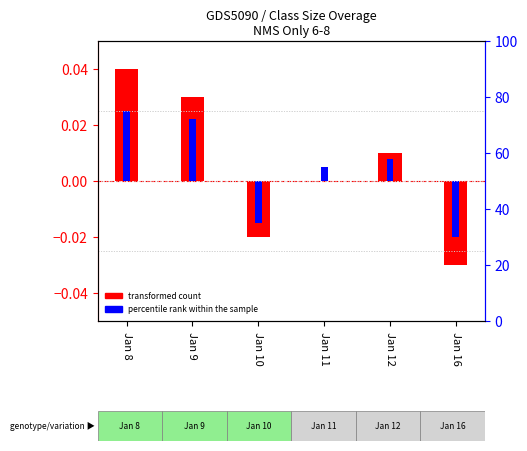

List the labels in order of transformed count value, smallest first.

Jan 16, Jan 10, Jan 11, Jan 12, Jan 9, Jan 8